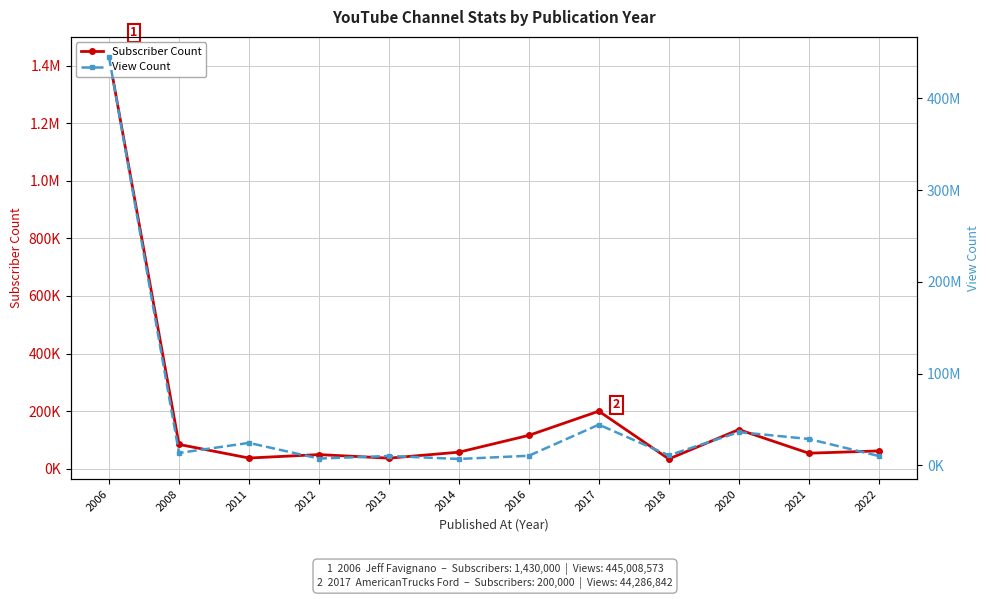

True or false: Subscriber Count and View Count intersect in this chart.

False